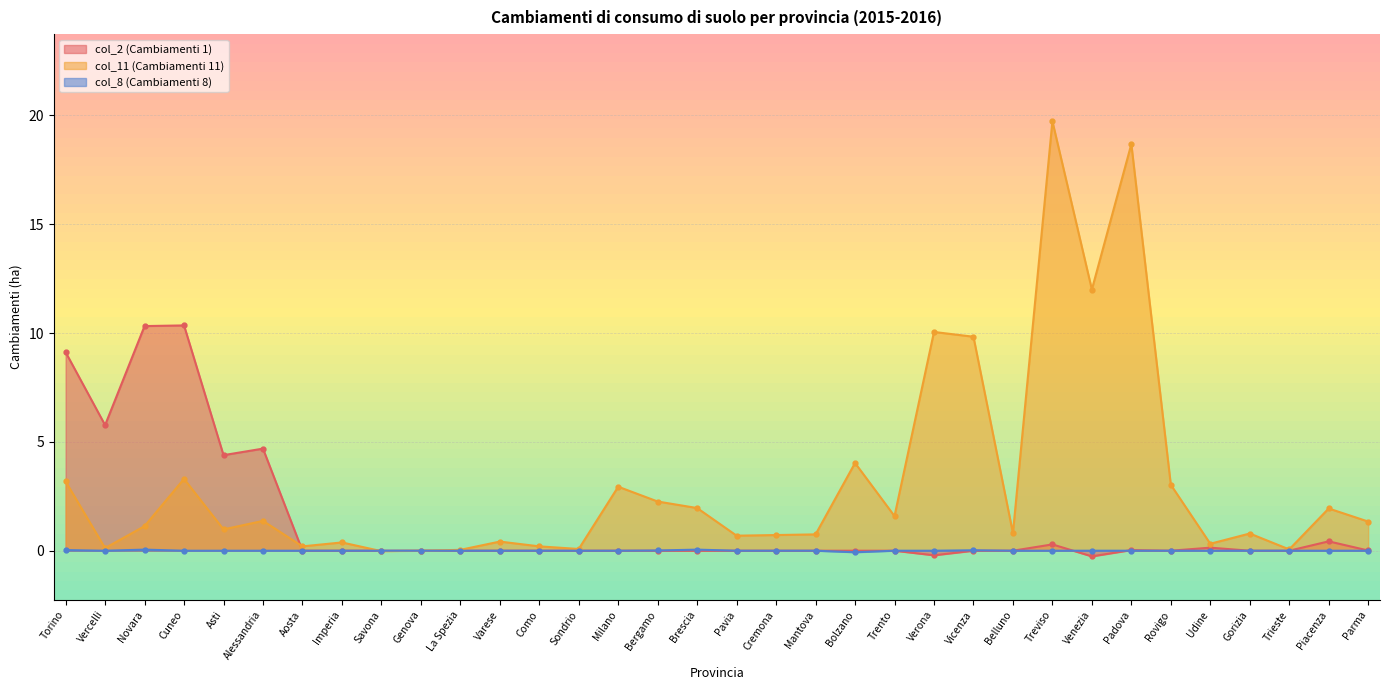

Is it true that col_2 (Cambiamenti 1) equals 2.1 at Cuneo?

False